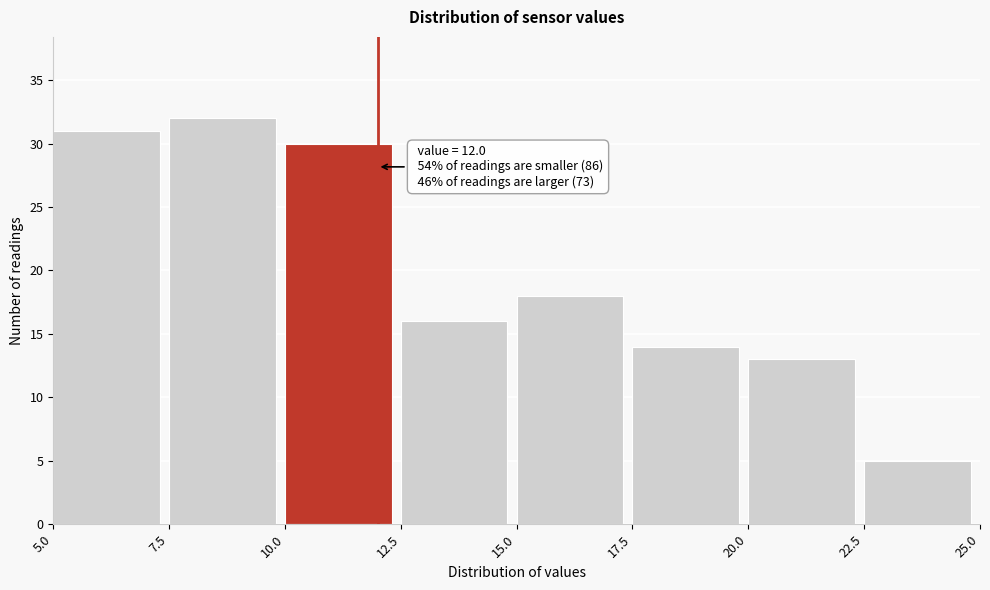

Over which range of the x-axis is the bar tallest?

7.5 to 10.0